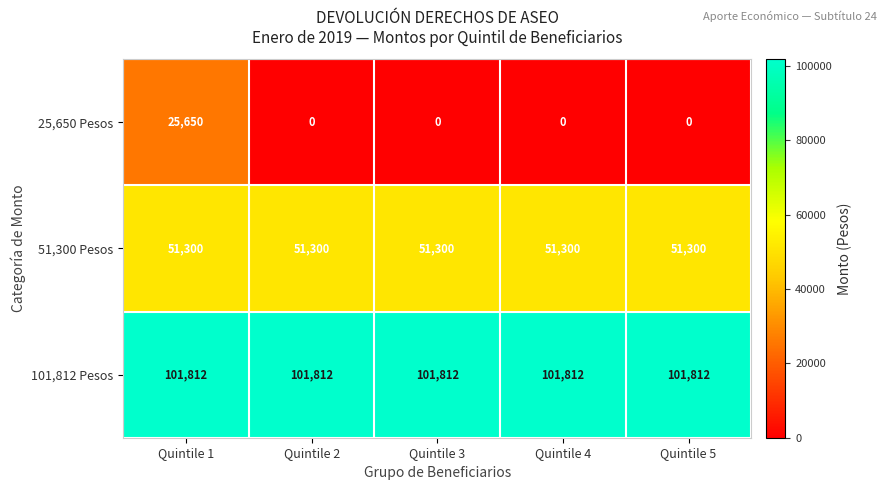

At how many categories does at least one series exceed 10701?

5